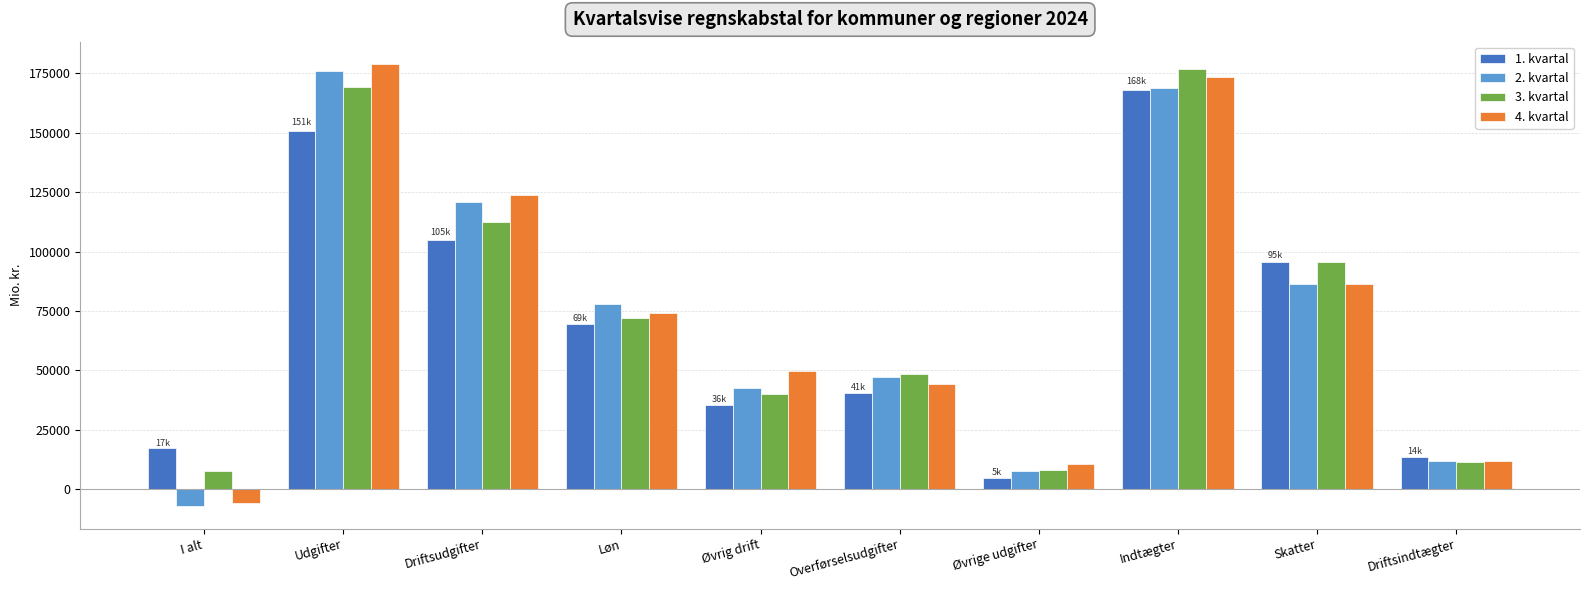

Which label corresponds to the smallest value in the chart?

I alt